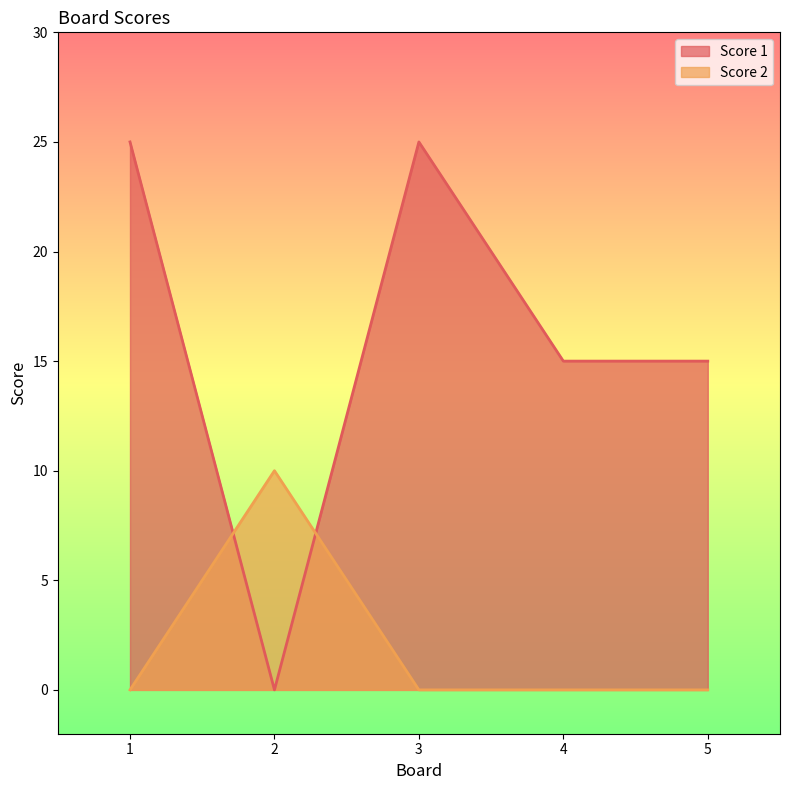

At 1, list the series in order from largest to smallest.

Score 1, Score 2